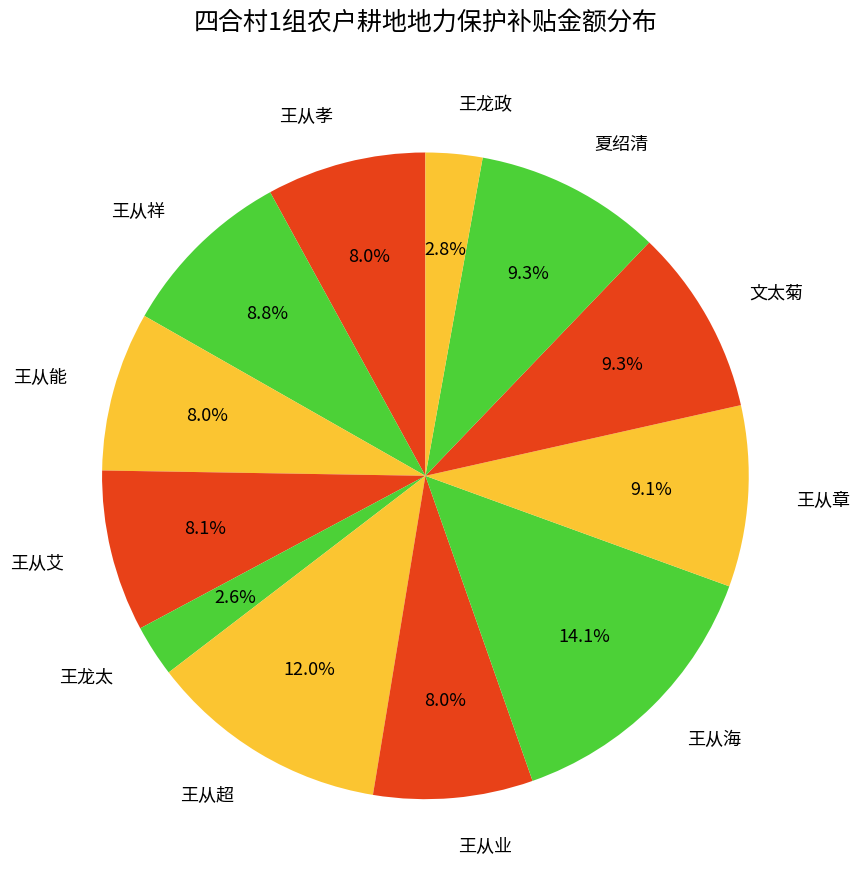

What portion of the pie excludes 王从业?

92.0%